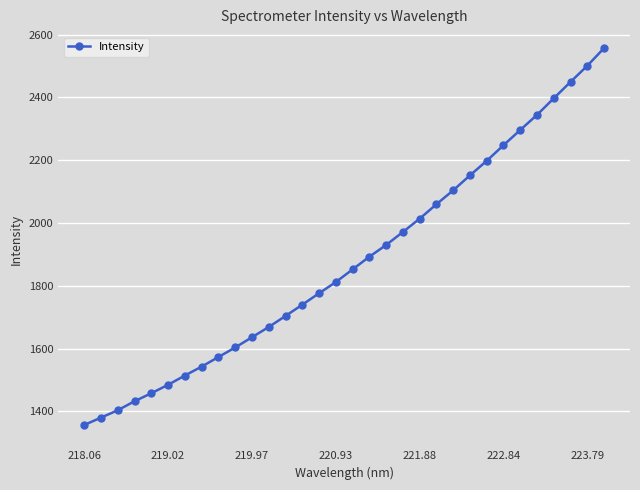

What is the value of the 27th point from the left?

2296.5